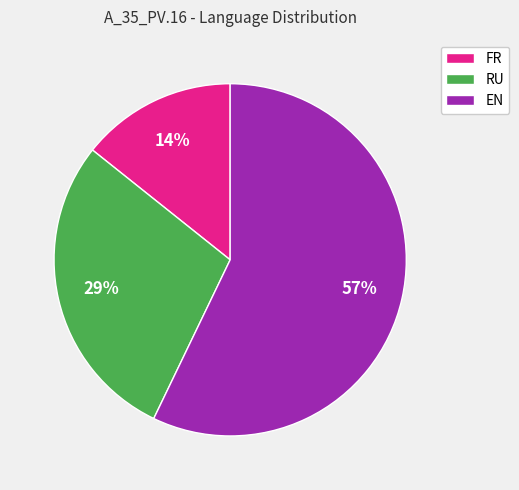

Rank the categories by value from highest to lowest.

EN, RU, FR